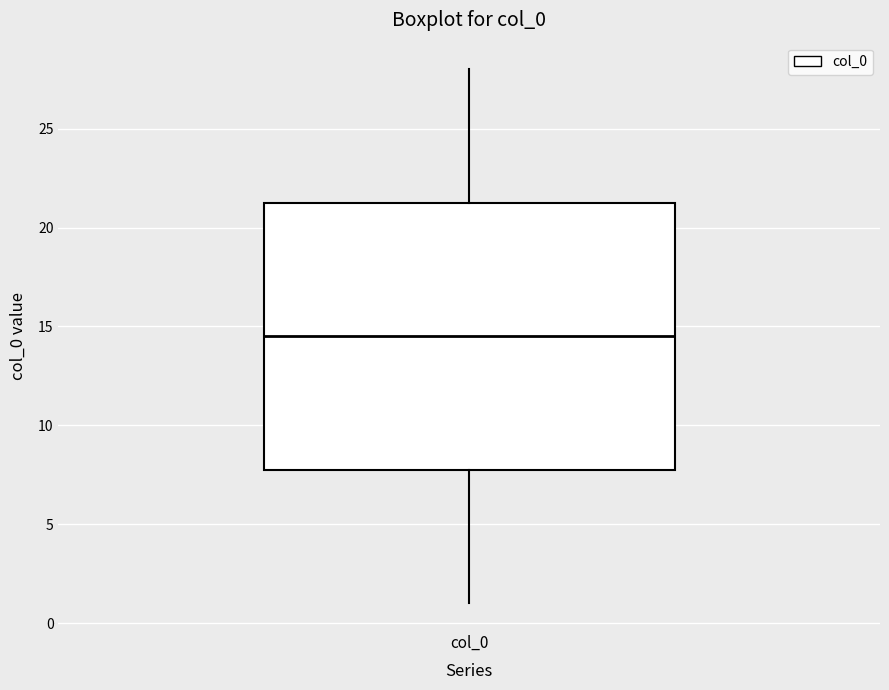

Where does the lower whisker of the box for col_0 end on the y-axis? The values are not printed on the chart, so give them approximately, as read against the axis.

1.0